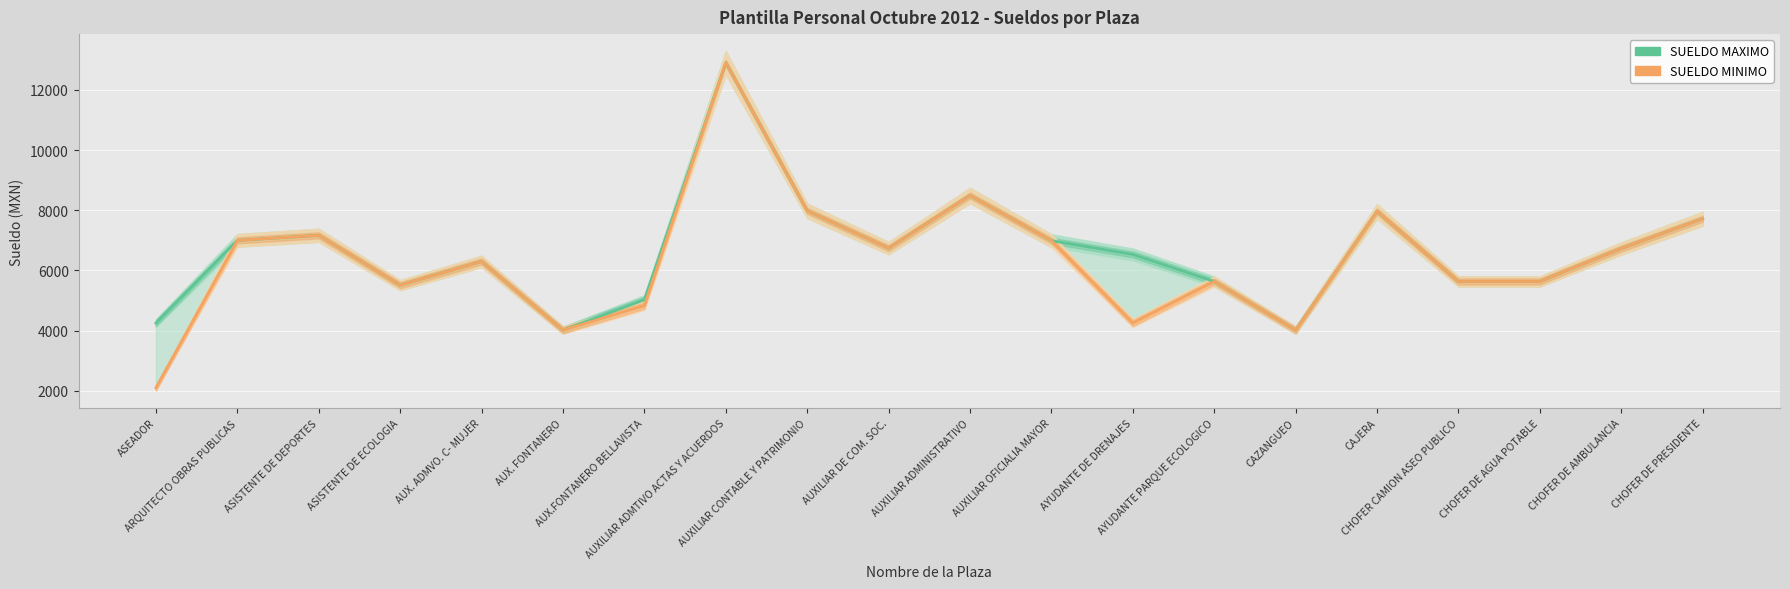

What is the total value across all series at CHOFER DE AMBULANCIA?

13458.0